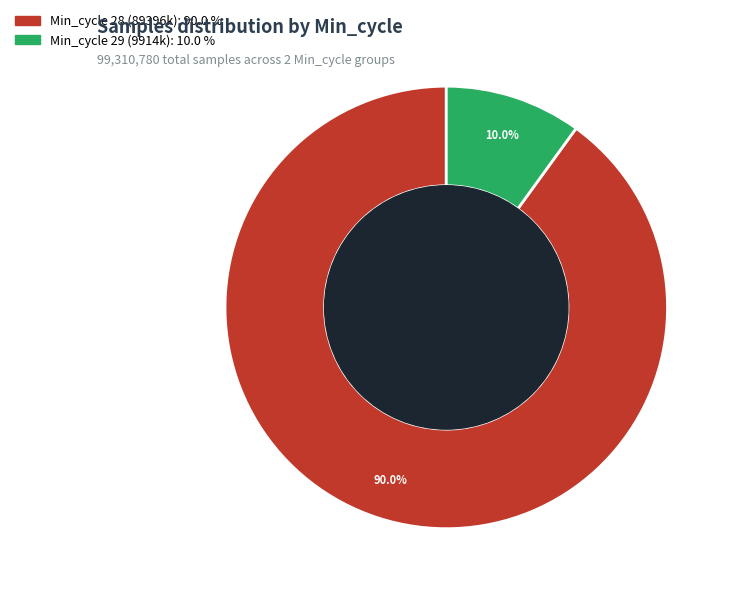

Does any single category account for the majority?

Yes